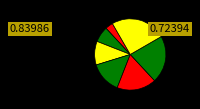

How many segments does this pie chart have?

7